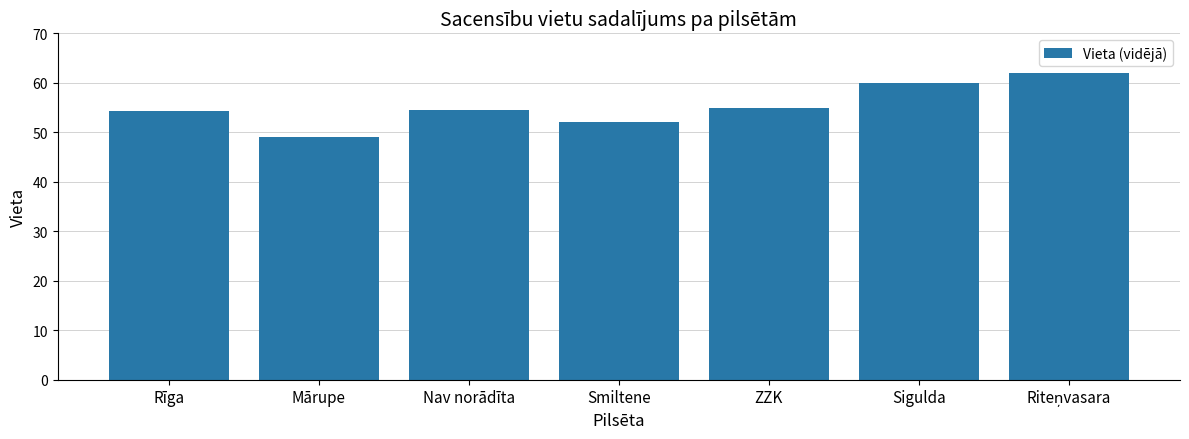

Which category has the lowest value across all series?

Mārupe